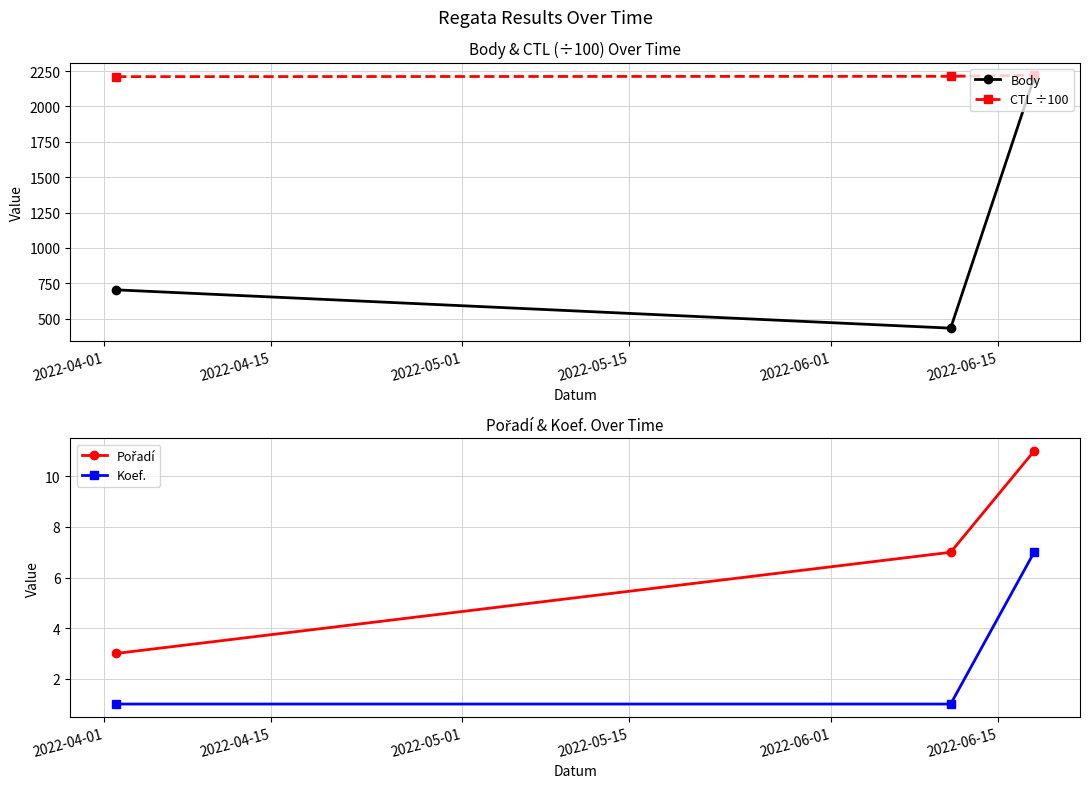

Does the chart display data point markers on the line(s)?

Yes